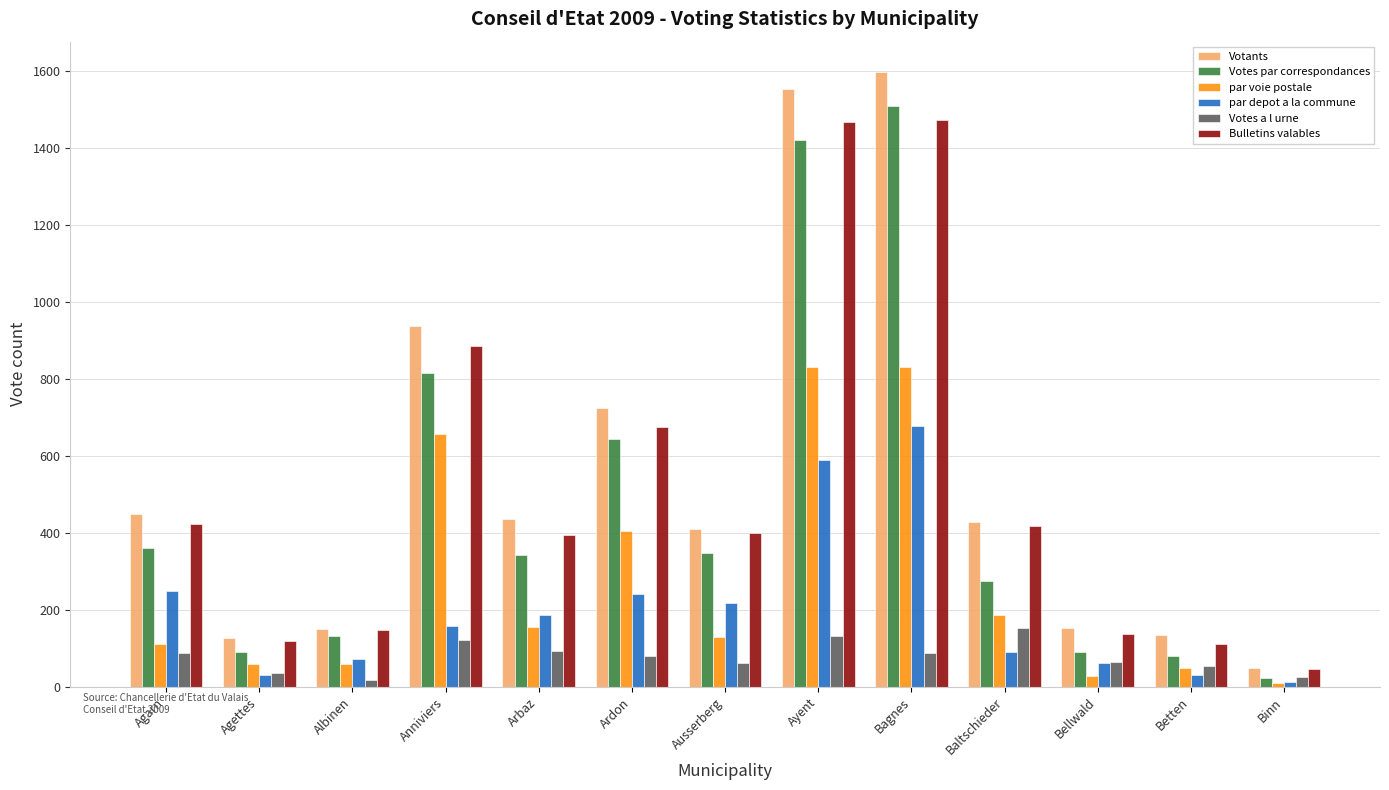

What is the highest value of the Votes a l urne series?

152